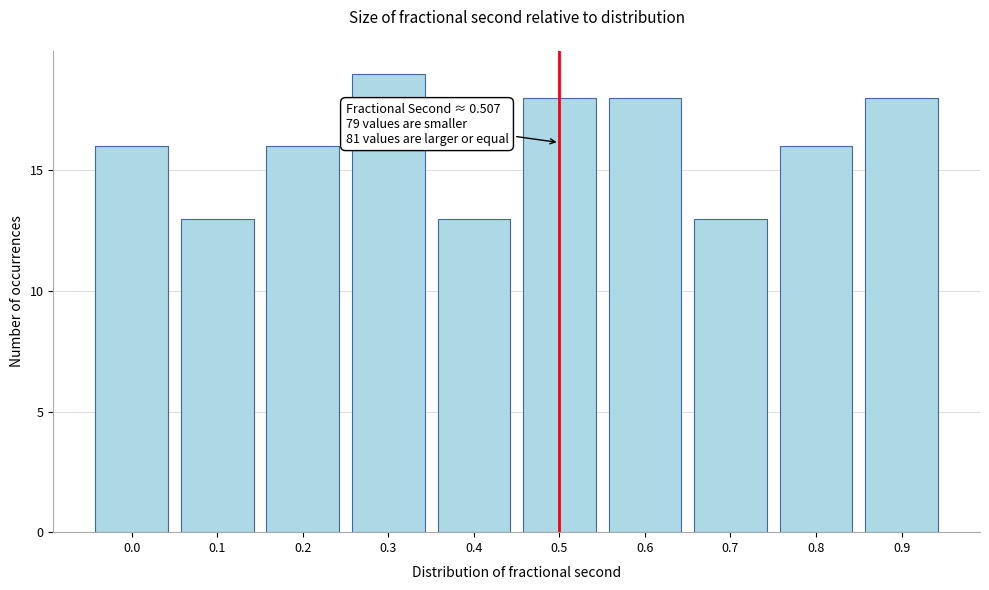

Reading left to right, list all the values displayed in this chart.

0.0=16	0.1=13	0.2=16	0.3=19	0.4=13	0.5=18	0.6=18	0.7=13	0.8=16	0.9=18